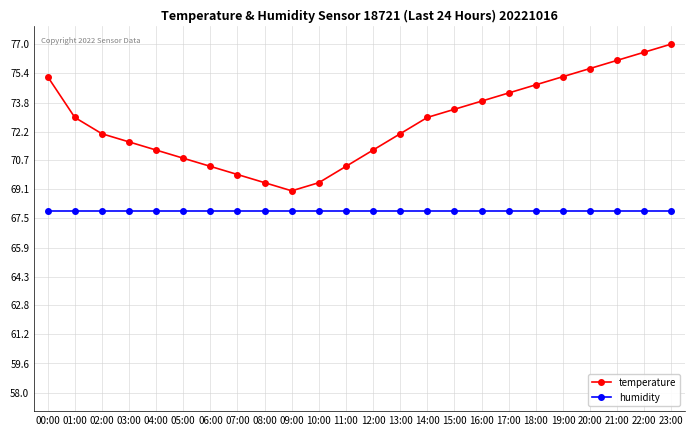

In temperature, how many points are lower than both neighbors (excluding endpoints)?

1